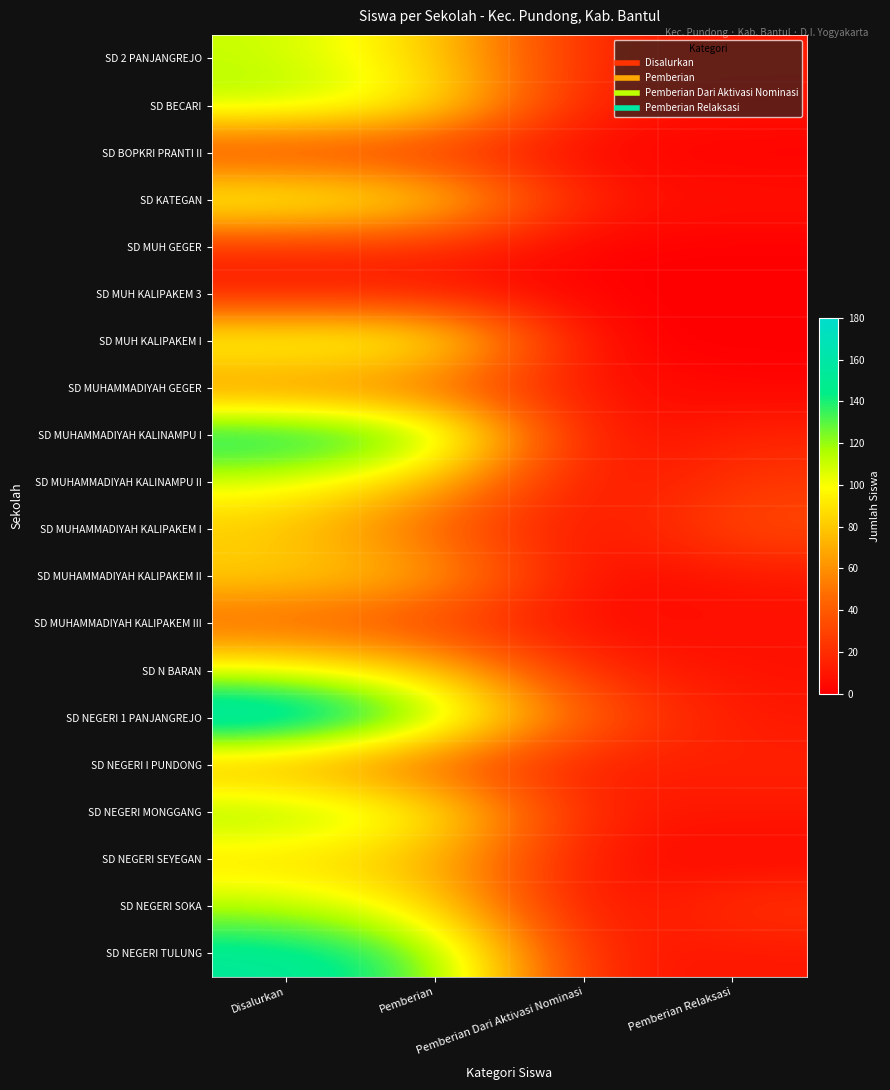

Which series has the largest total across all categories?

SD NEGERI 1 PANJANGREJO